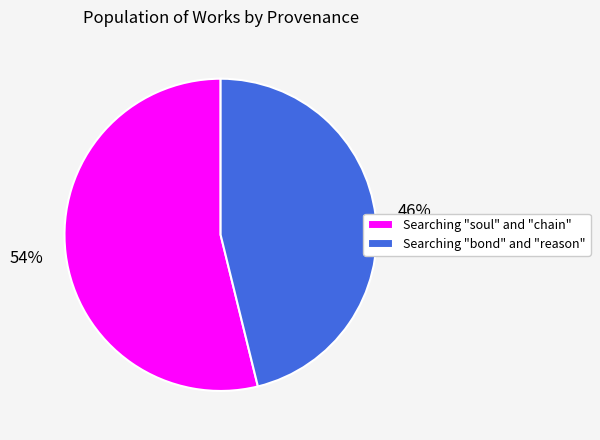

Rank the categories by value from lowest to highest.

Searching "bond" and "reason", Searching "soul" and "chain"